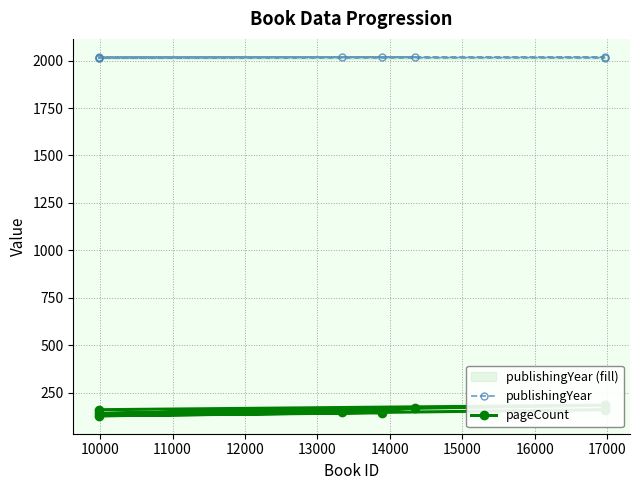

Reading left to right, extract all data points from this chart.

publishingYear: 2016	2016	2018	2020	2019	2019	2015	2019
pageCount: 160	184	140	168	148	144	128	160